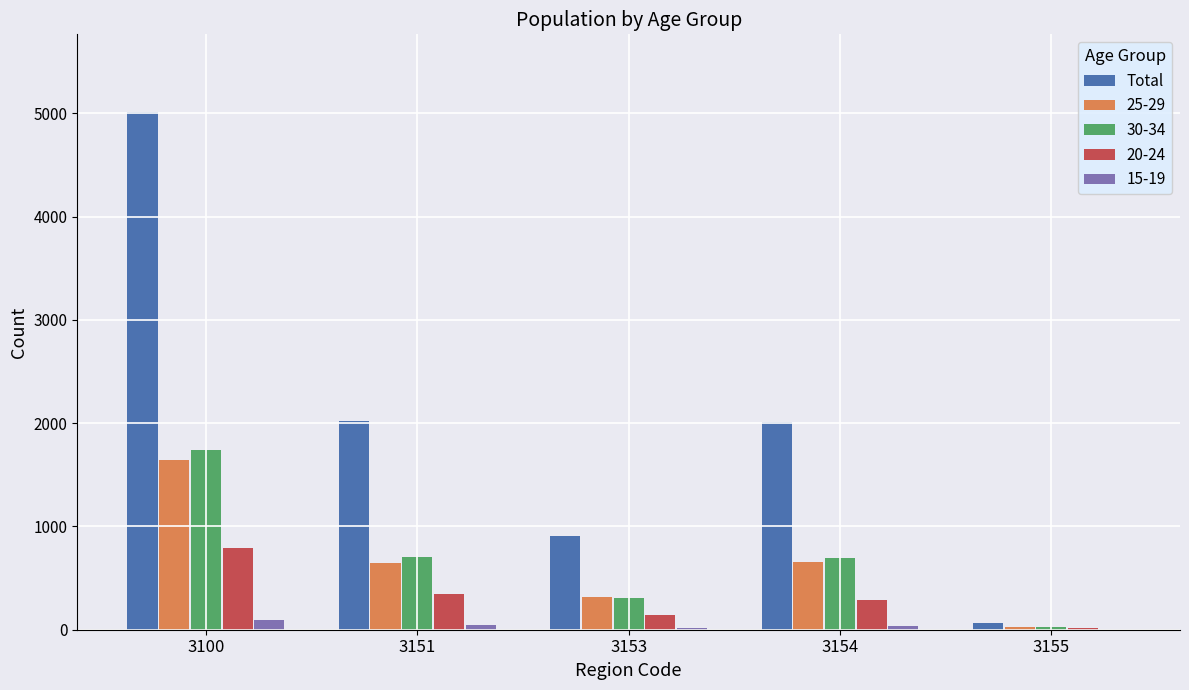

Between 3153 and 3155, which series saw the biggest shift?

Total